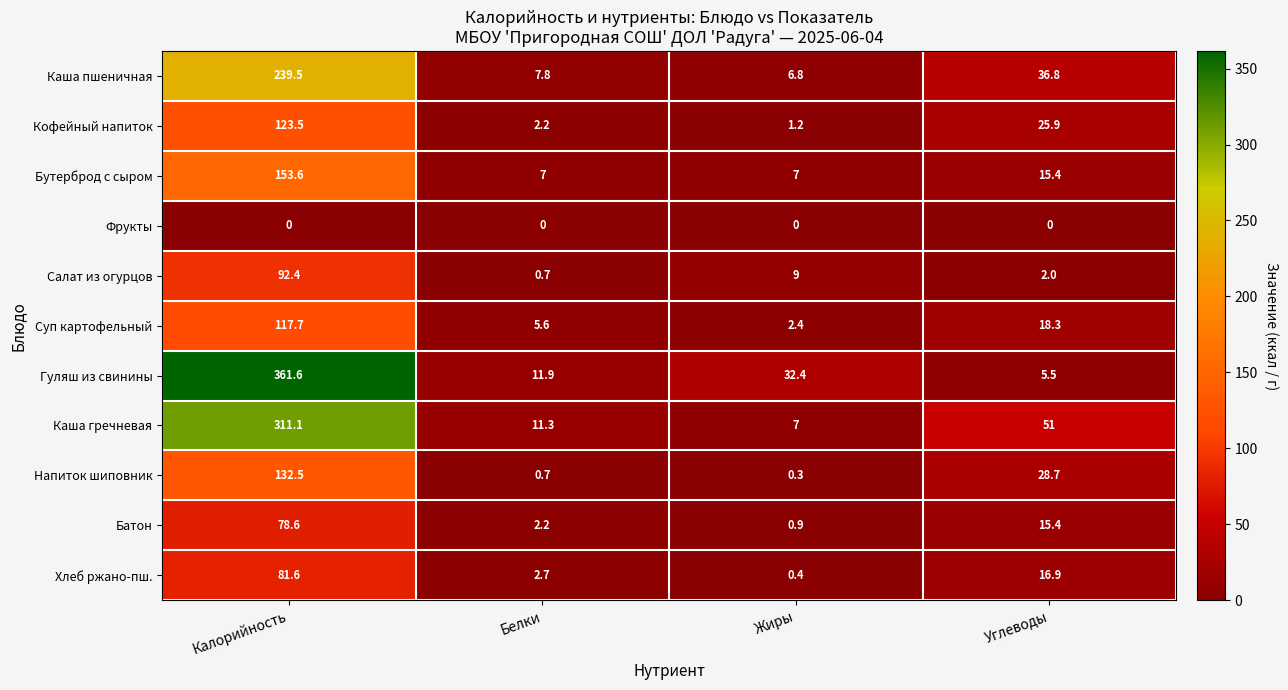

Rank the series by their maximum value, from highest to lowest.

Гуляш из свинины, Каша гречневая, Каша пшеничная, Бутерброд с сыром, Напиток шиповник, Кофейный напиток, Суп картофельный, Салат из огурцов, Хлеб ржано-пш., Батон, Фрукты